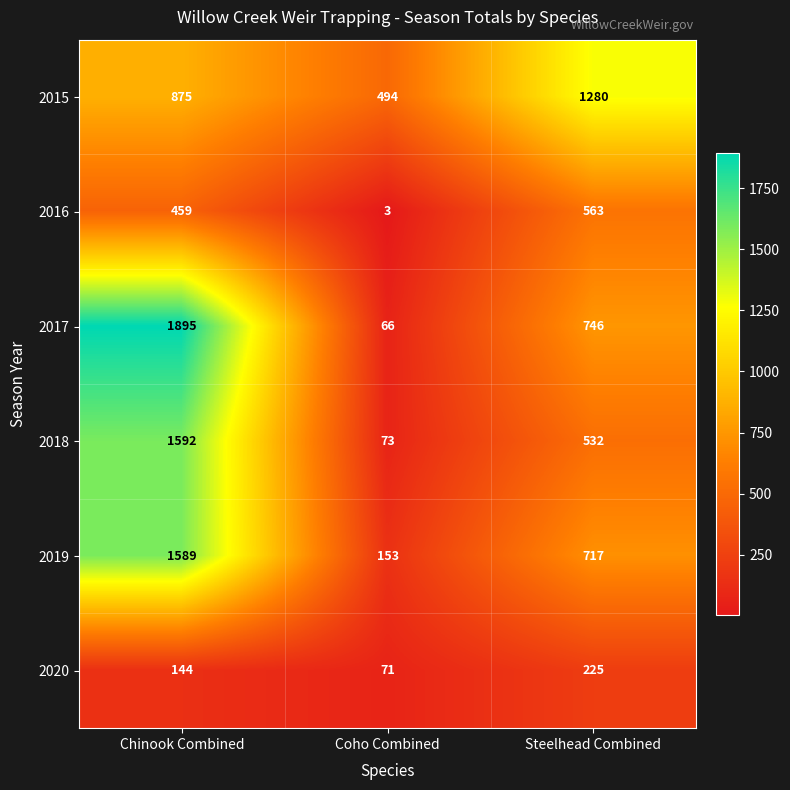

The value of 2018 at Chinook Combined is 982. True or false?

False